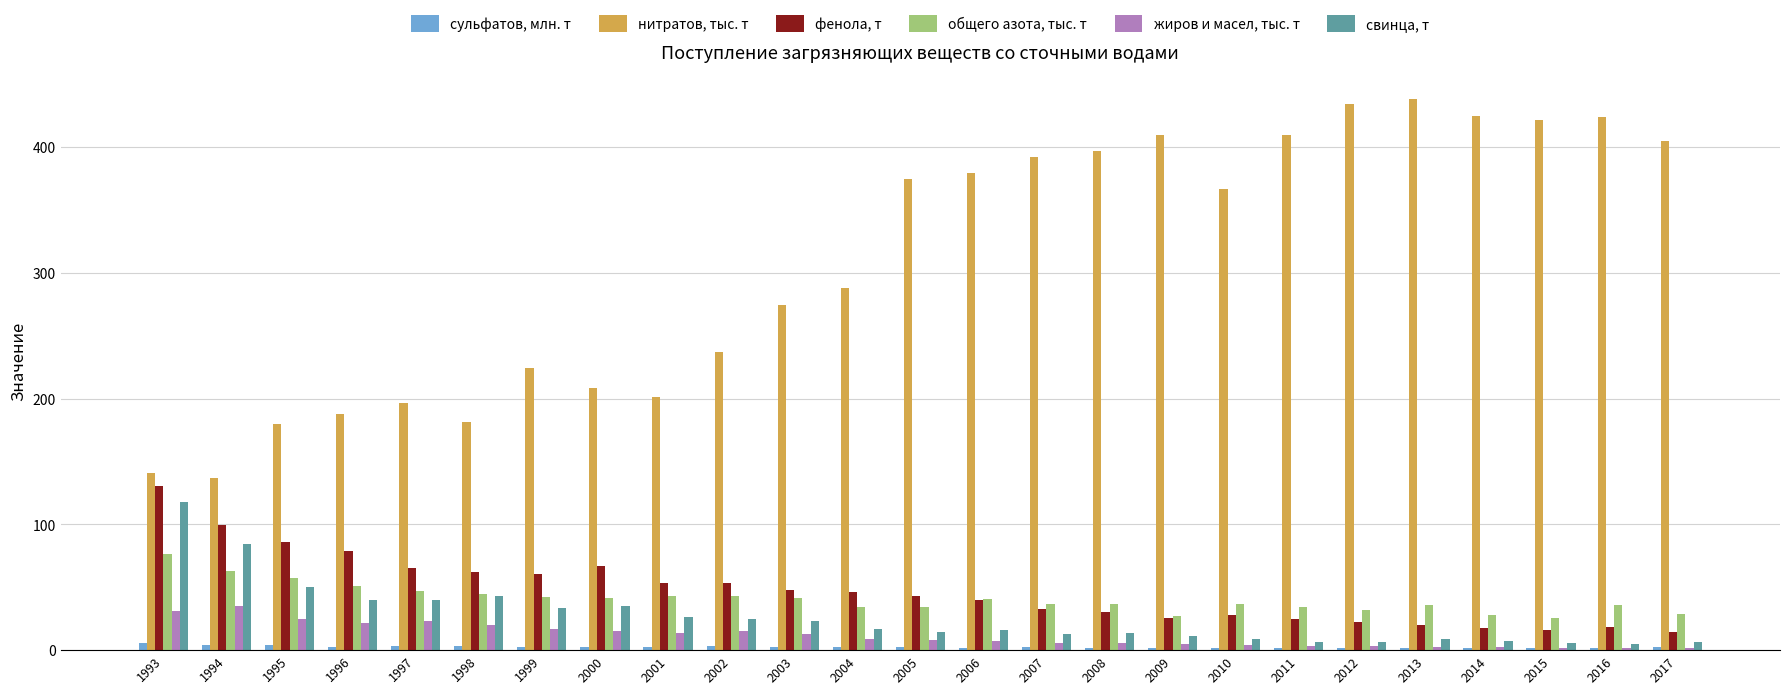

What value does the фенола, т series have at 2000?

66.6